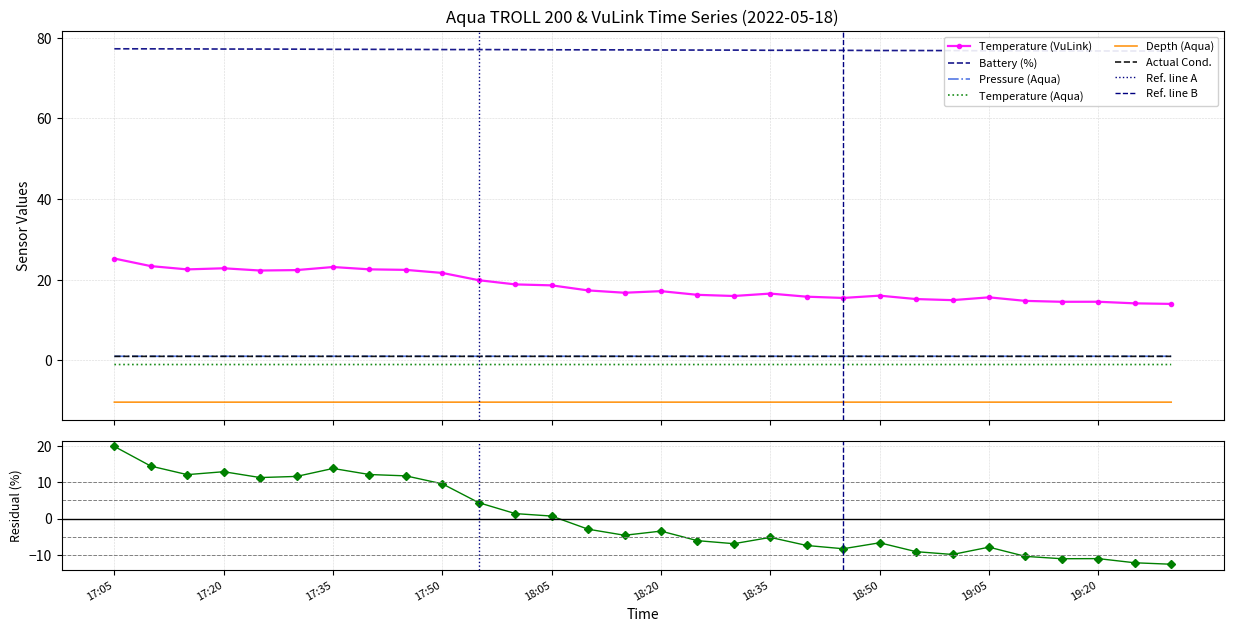

At how many categories does at least one series exceed -12?

30